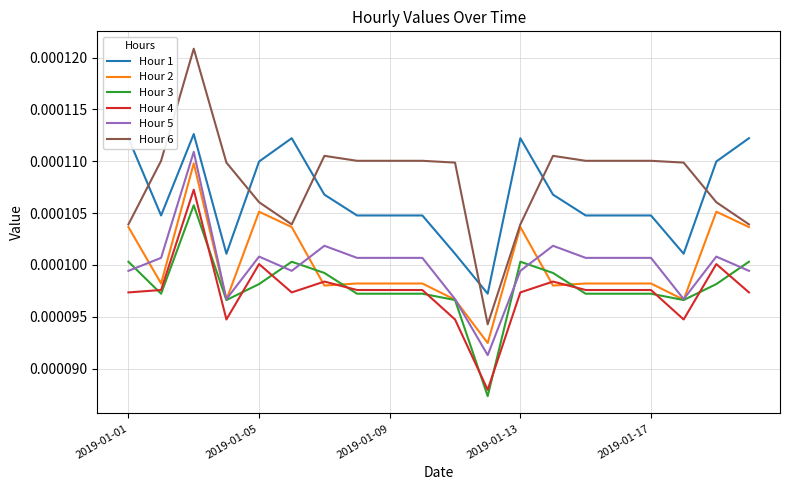

True or false: Hour 6 has more than 2 points higher than both neighbors.

True